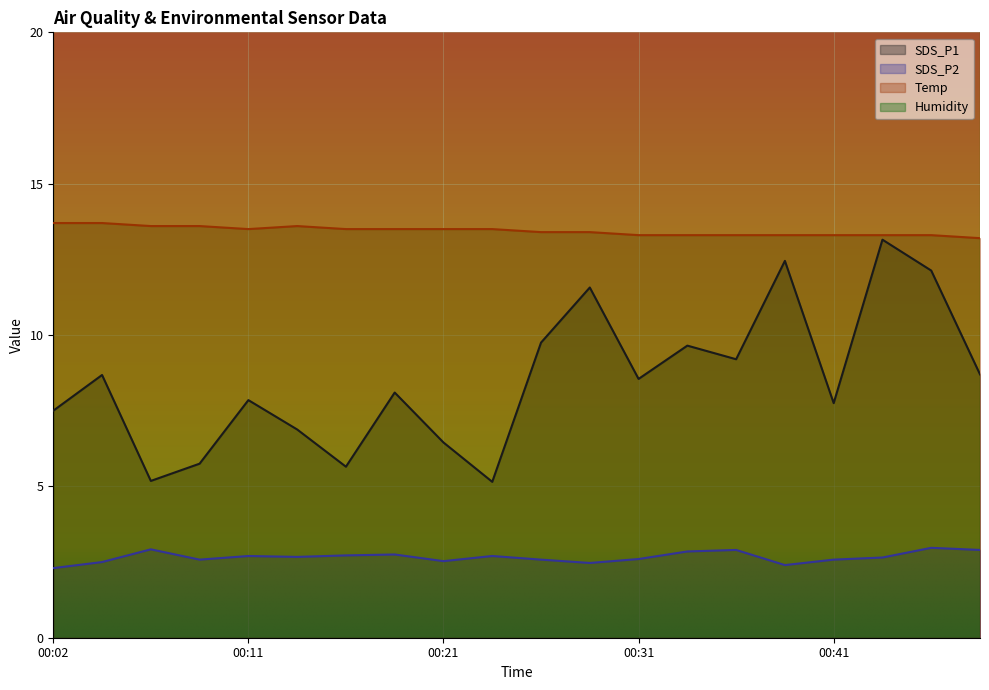

How many Temp values are between 13 and 14?

20